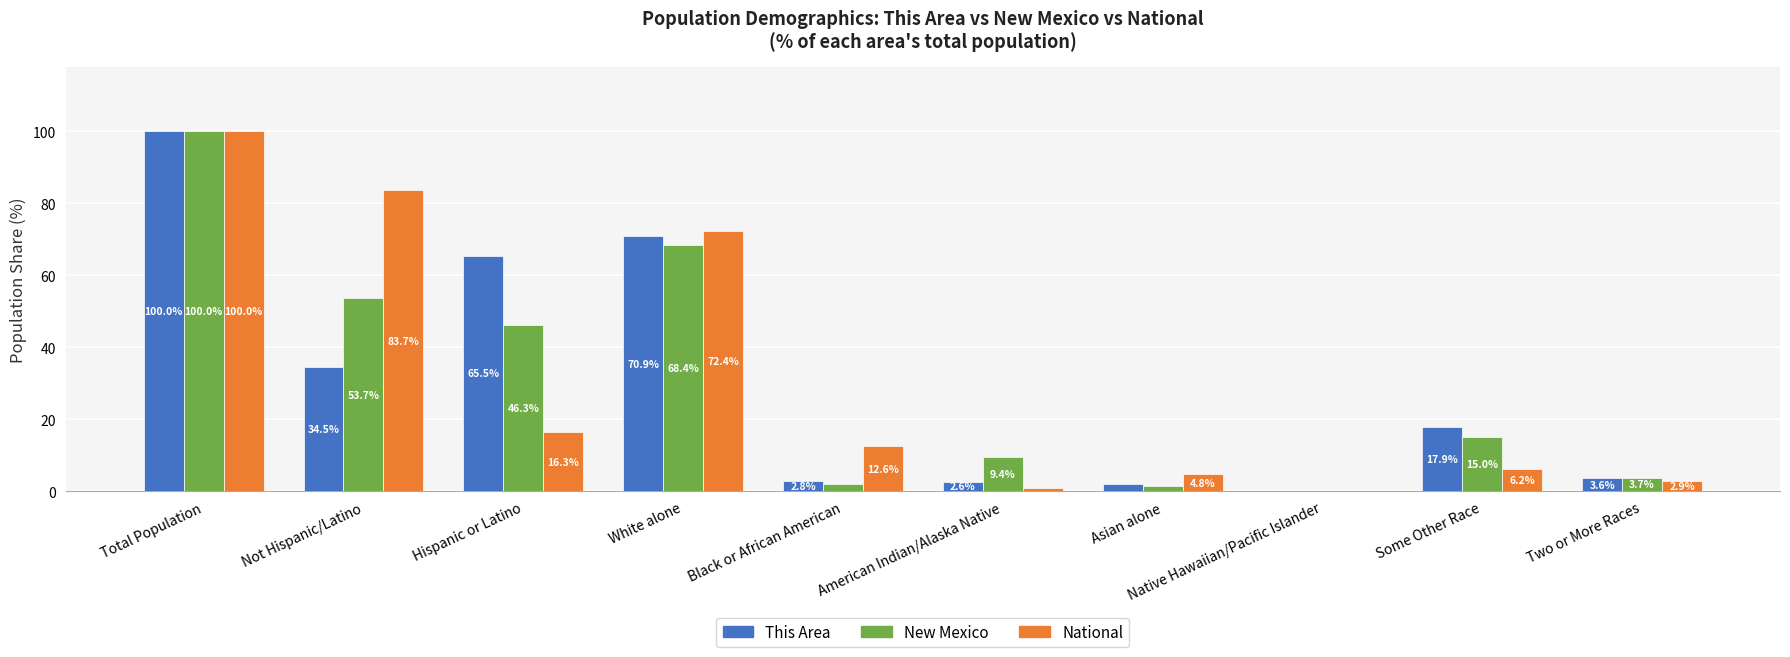

Is it true that National equals 8.5 at Asian alone?

False